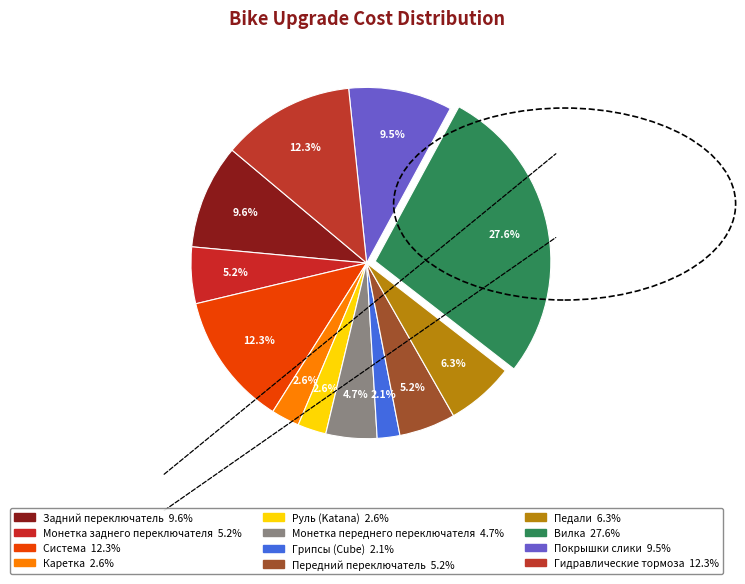

Combined, do Монетка переднего переключателя and Передний переключатель account for over 50%?

No